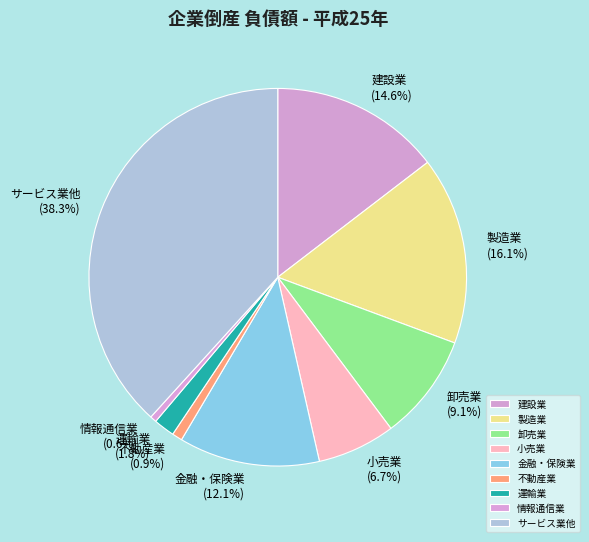

Is there a majority slice in this chart?

No